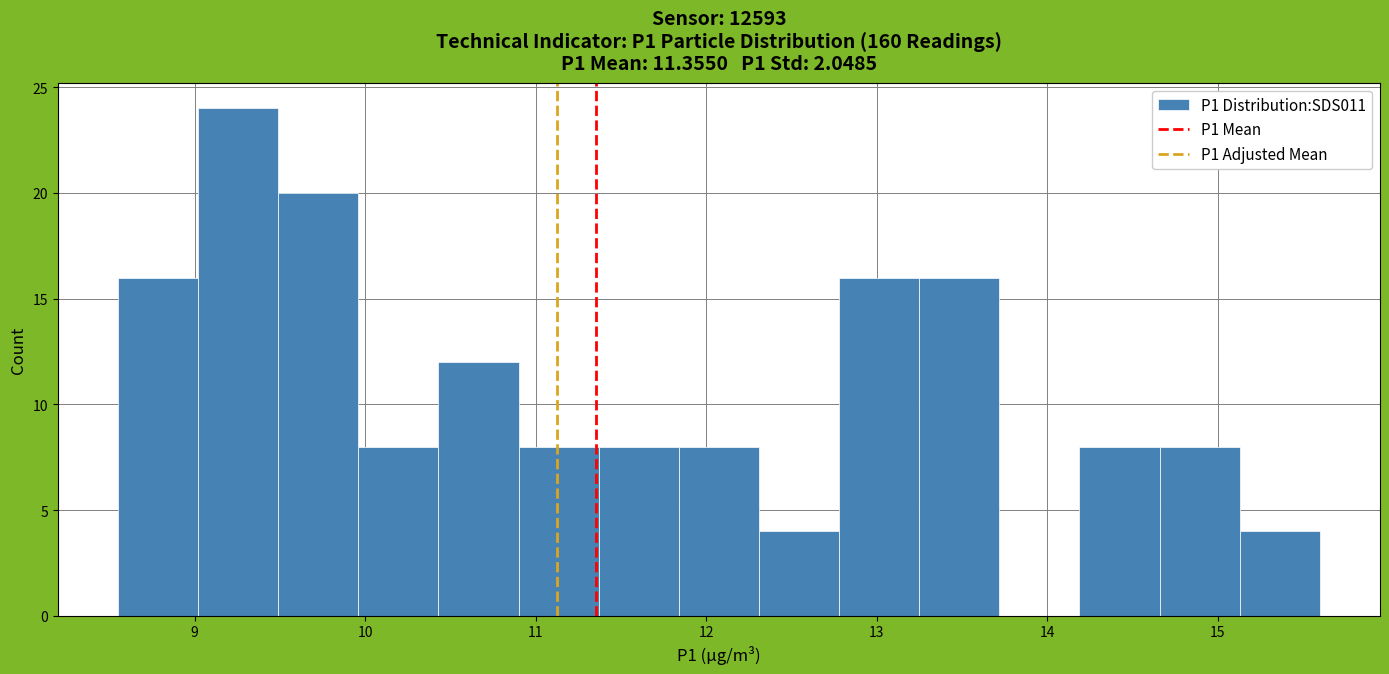

Reading left to right, transcribe this chart: for each bar, give the range it covers on the x-axis and its height. Neither the bar edges nor the heights are printed on the chart, so give them approximately, as read against the axes.

8.55 to 9.02: 16
9.02 to 9.49: 24
9.49 to 9.96: 20
9.96 to 10.43: 8
10.43 to 10.90: 12
10.90 to 11.37: 8
11.37 to 11.84: 8
11.84 to 12.31: 8
12.31 to 12.78: 4
12.78 to 13.25: 16
13.25 to 13.72: 16
13.72 to 14.19: 0
14.19 to 14.66: 8
14.66 to 15.13: 8
15.13 to 15.60: 4